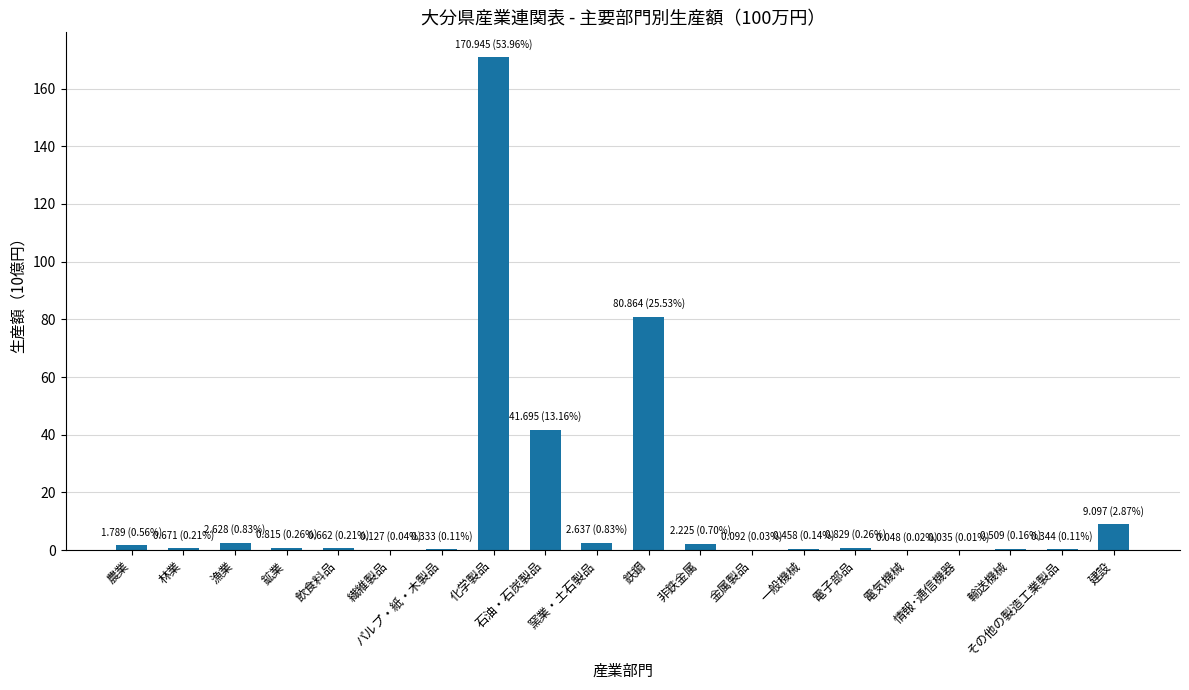

Where is the data nearest to the value 85?

鉄鋼